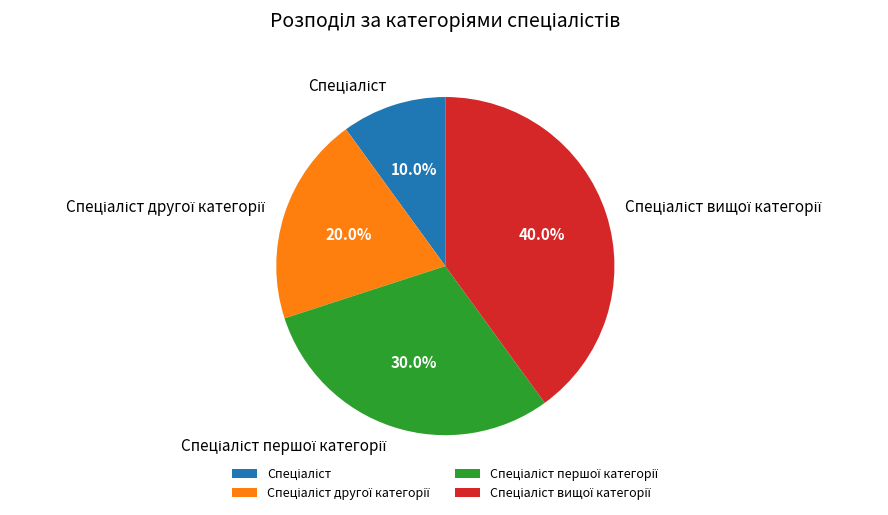

Is there any slice that represents more than half of the pie?

No